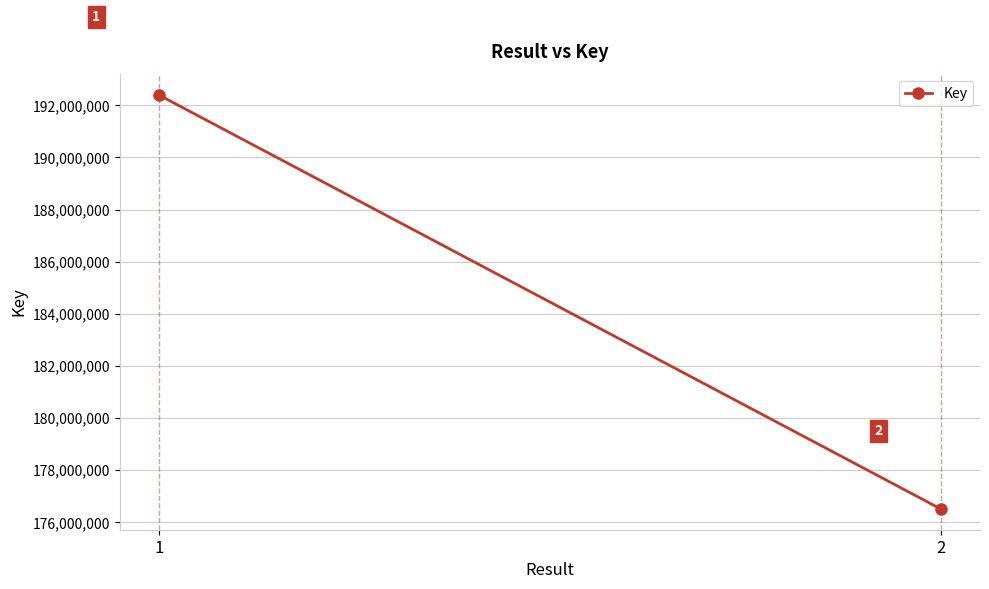

What is the ratio of the value at 1 to the value at 2?

1.1